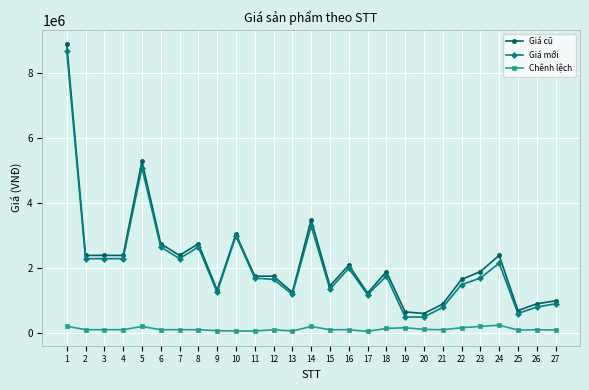

The value of Giá mới at 25 is 134351. True or false?

False